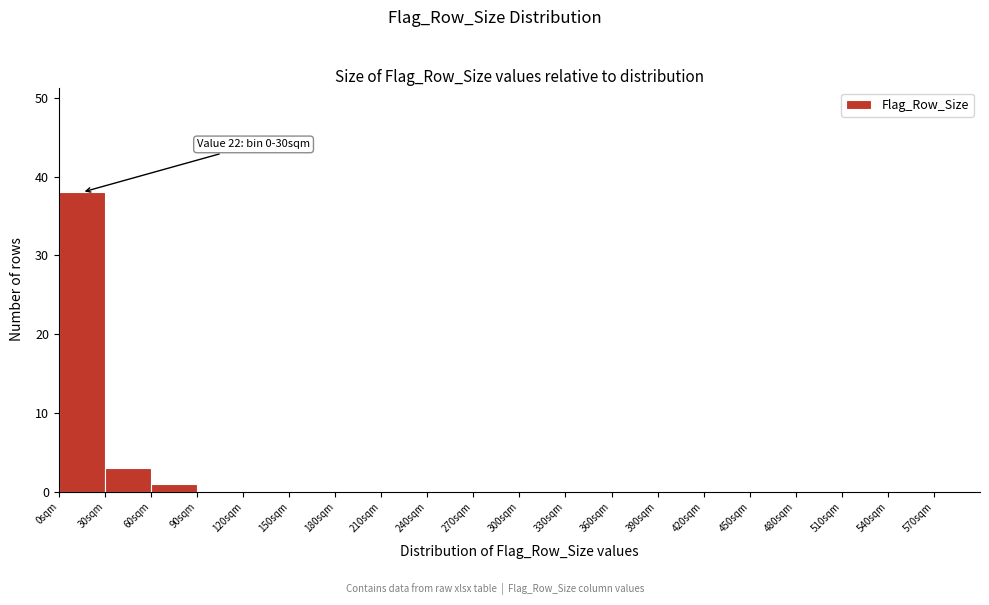

Which range on the x-axis has the tallest bar?

0 to 30